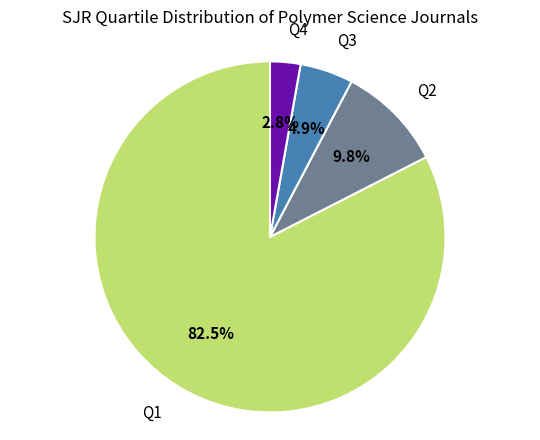

Is there any slice that represents more than half of the pie?

Yes